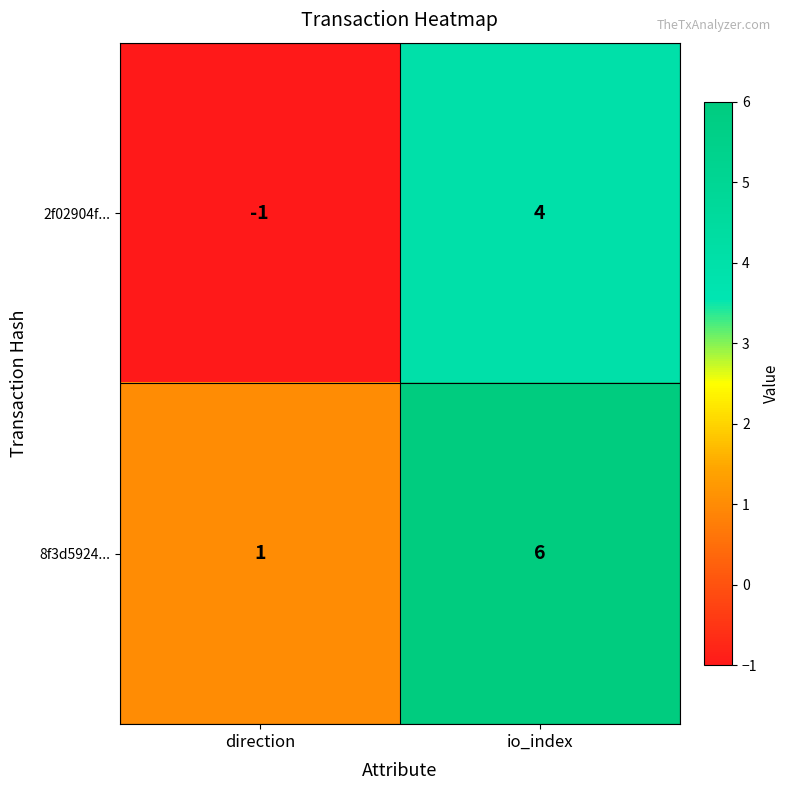

At which label is 8f3d5924... closest to 3?

direction